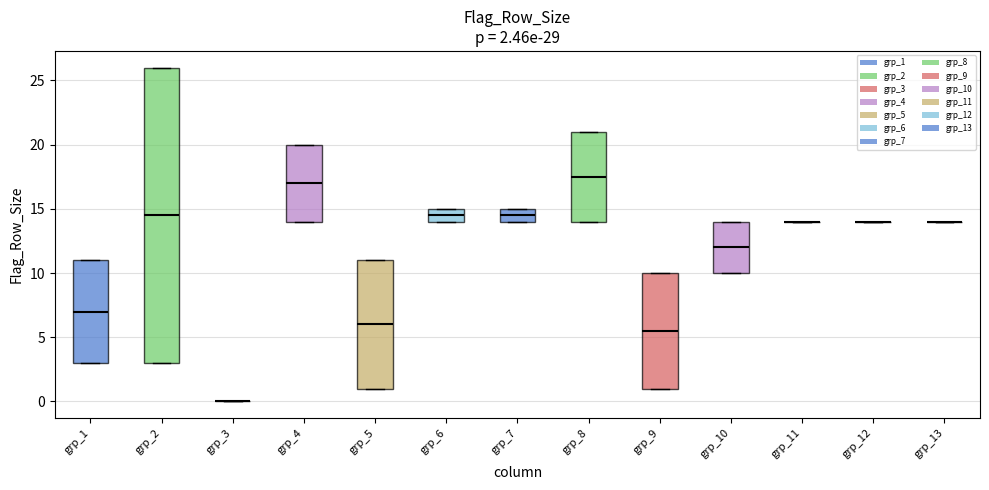

Comparing the boxes themselves (not the whiskers), which one is the tallest?

grp_2